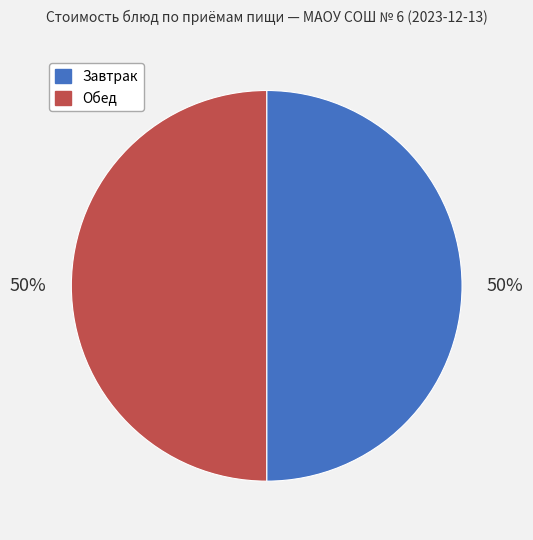

How many slices are in this pie chart?

2